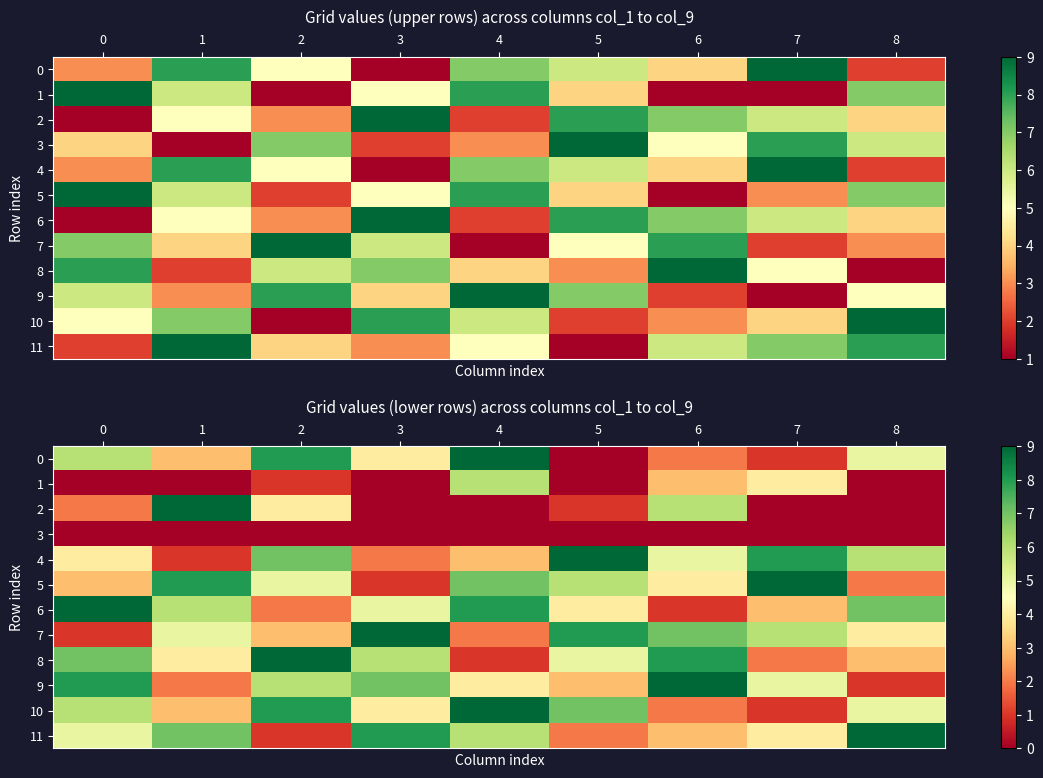

How many values in the 5 series are below 5?

4